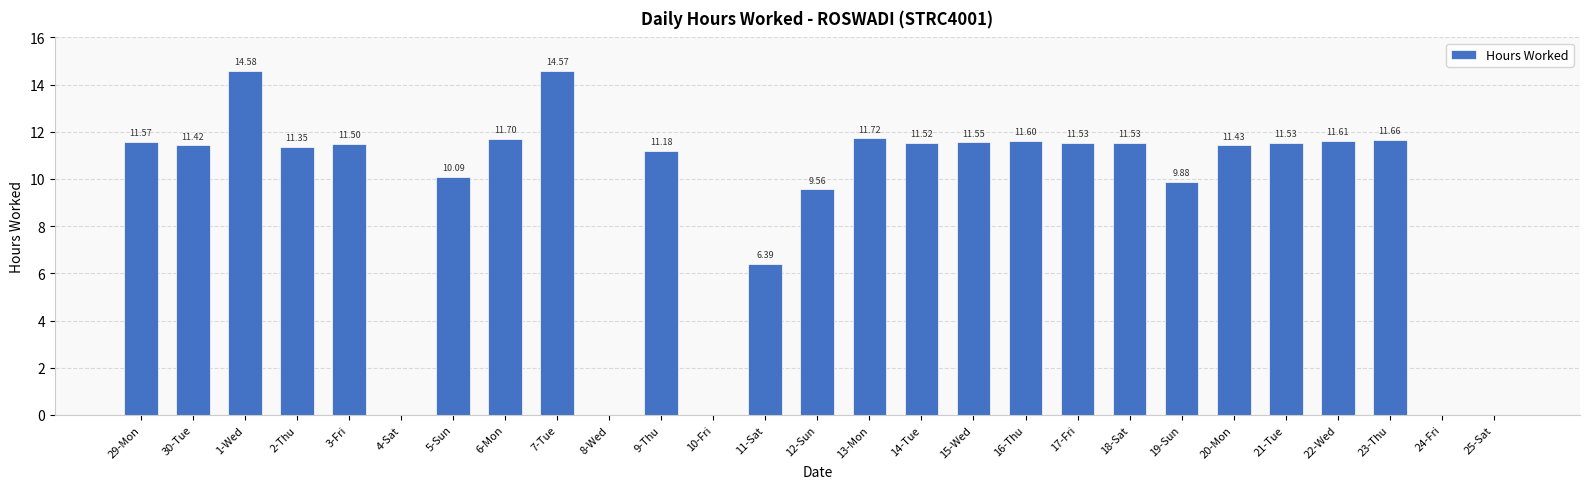

Are the bars horizontal?

No